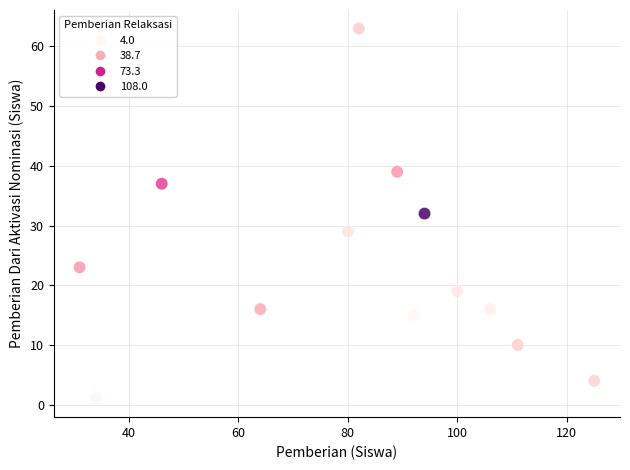

What is the range of Y values (max minus min)?

62